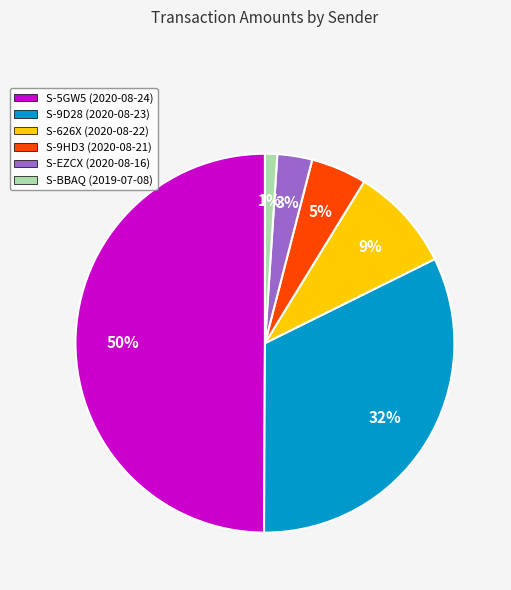

Is it true that S-9D28 (2020-08-23) is 32% of the pie?

True